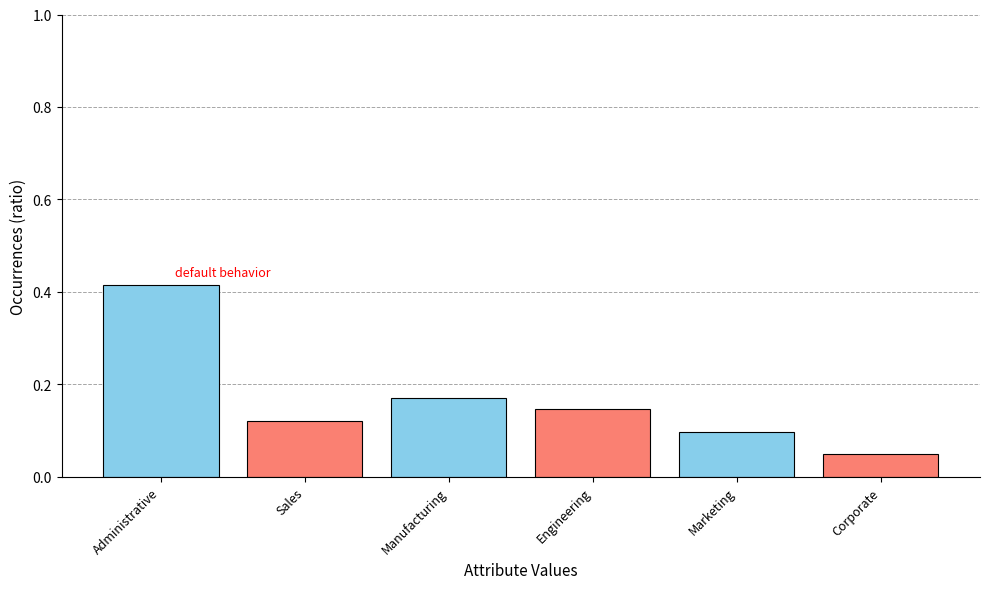

What is the sum of all values?

1.0